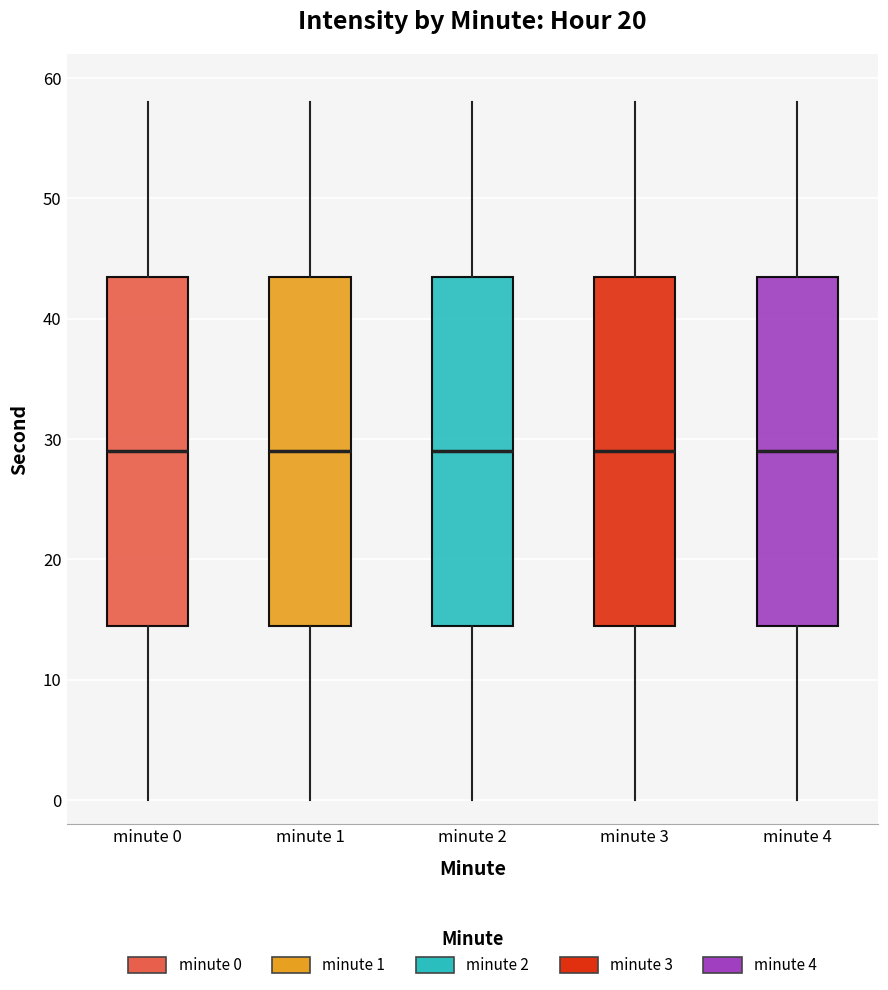

Reading left to right, read every box against the y-axis: the position of its median line, the range the box covers, and the ends of its whiskers. The values are not printed on the chart, so give them approximately, as read against the axis.

minute 0: median 29, box 15 to 44, whiskers 0 to 58
minute 1: median 29, box 15 to 44, whiskers 0 to 58
minute 2: median 29, box 15 to 44, whiskers 0 to 58
minute 3: median 29, box 15 to 44, whiskers 0 to 58
minute 4: median 29, box 15 to 44, whiskers 0 to 58